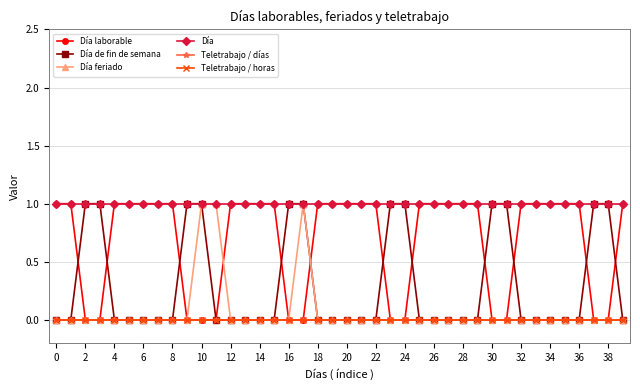

Reading left to right, extract all data points from this chart.

Día laborable: 1	1	0	0	1	1	1	1	1	0	0	0	1	1	1	1	0	0	1	1	1	1	1	0	0	1	1	1	1	1	0	0	1	1	1	1	1	0	0	1
Día de fin de semana: 0	0	1	1	0	0	0	0	0	1	1	0	0	0	0	0	1	1	0	0	0	0	0	1	1	0	0	0	0	0	1	1	0	0	0	0	0	1	1	0
Día feriado: 0	0	0	0	0	0	0	0	0	0	1	1	0	0	0	0	0	1	0	0	0	0	0	0	0	0	0	0	0	0	0	0	0	0	0	0	0	0	0	0
Día: 1	1	1	1	1	1	1	1	1	1	1	1	1	1	1	1	1	1	1	1	1	1	1	1	1	1	1	1	1	1	1	1	1	1	1	1	1	1	1	1
Teletrabajo / días: 0	0	0	0	0	0	0	0	0	0	0	0	0	0	0	0	0	0	0	0	0	0	0	0	0	0	0	0	0	0	0	0	0	0	0	0	0	0	0	0
Teletrabajo / horas: 0	0	0	0	0	0	0	0	0	0	0	0	0	0	0	0	0	0	0	0	0	0	0	0	0	0	0	0	0	0	0	0	0	0	0	0	0	0	0	0